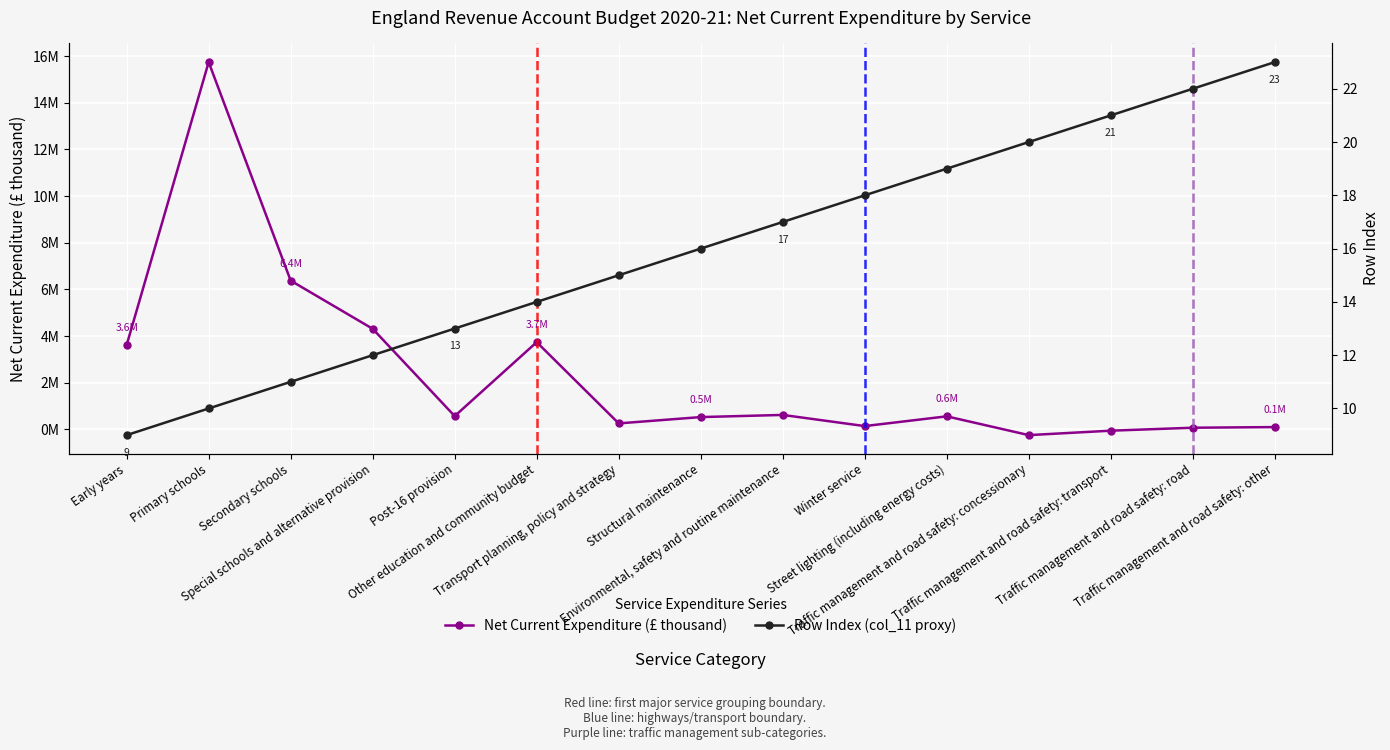

What is the maximum value shown in the chart?

15744998